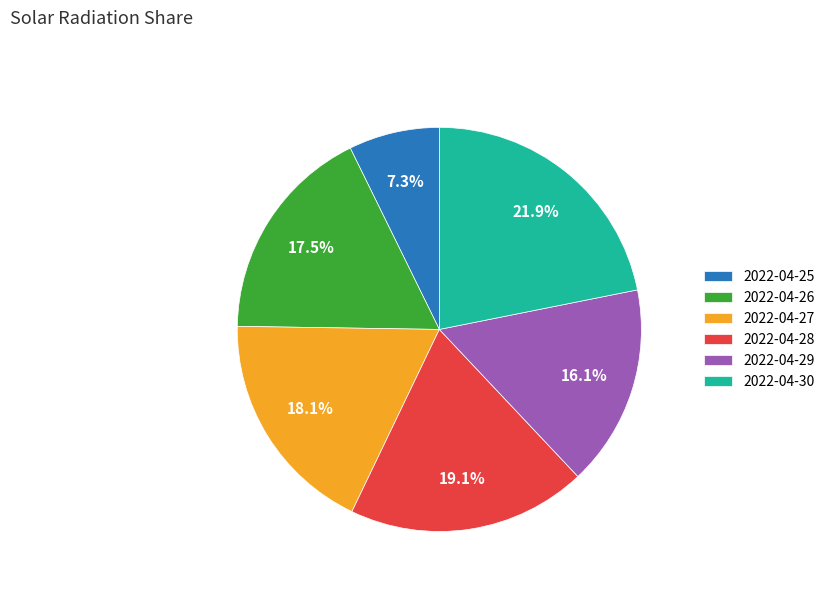

Which category has the smallest portion of the pie?

2022-04-25